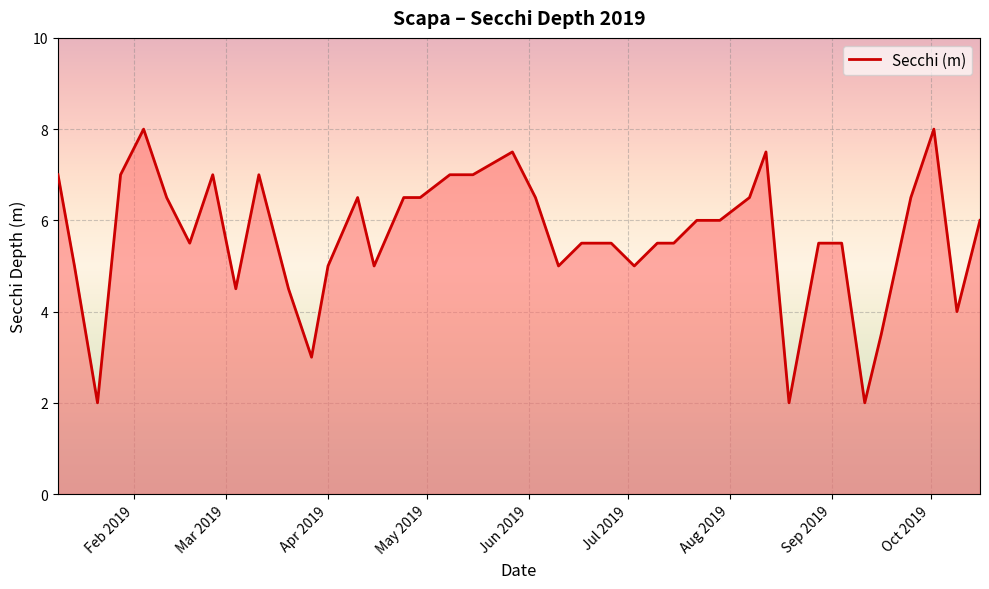

How many lines are shown in the chart?

1